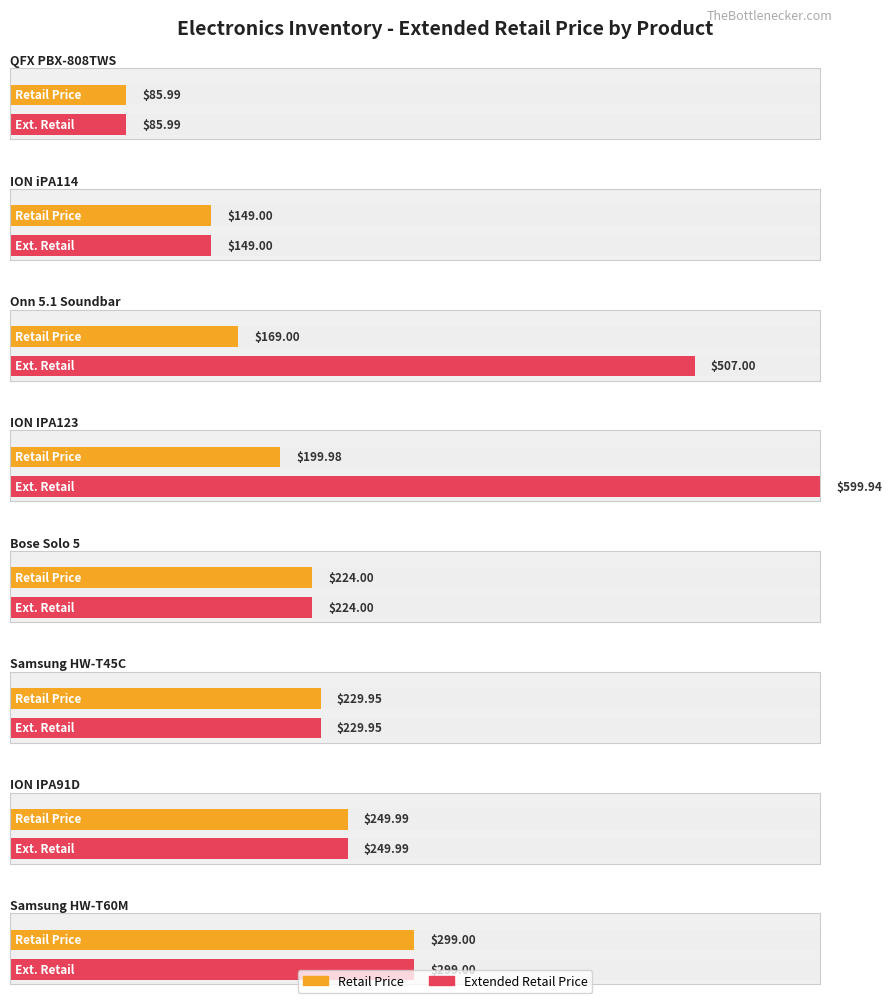

True or false: Total Extended RetailPrice has a value of 141.9 at Bose Solo 5.

False